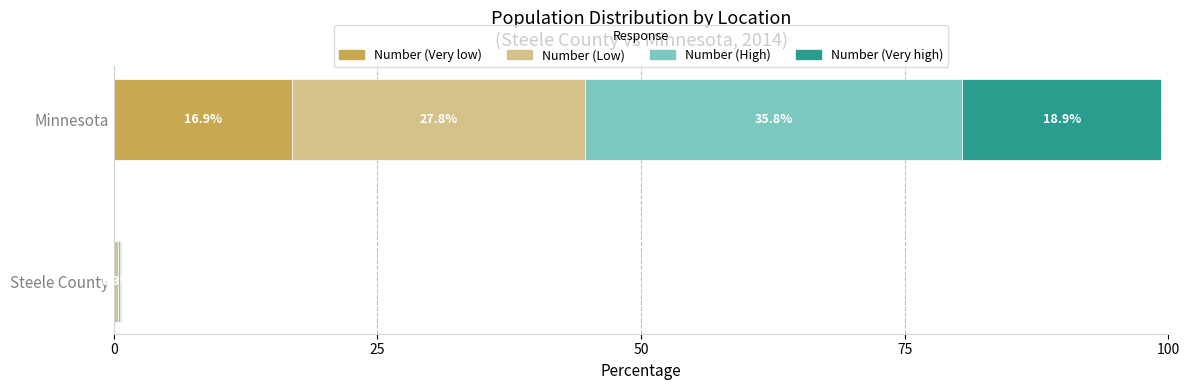

At which category is the sum across all series the highest?

Minnesota